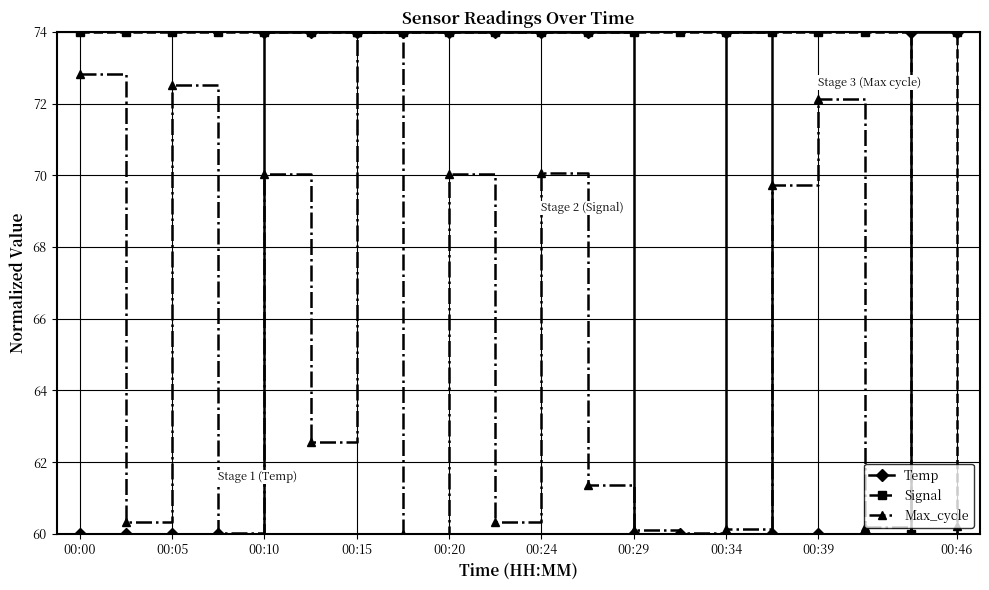

Which series has the largest total across all categories?

Signal